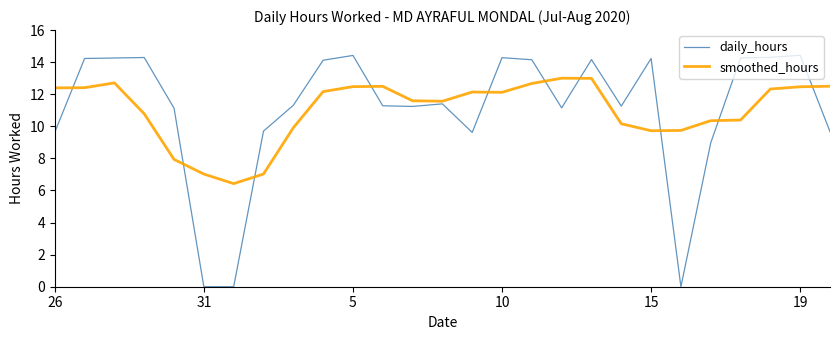

Which series has the largest range (max minus min)?

daily_hours